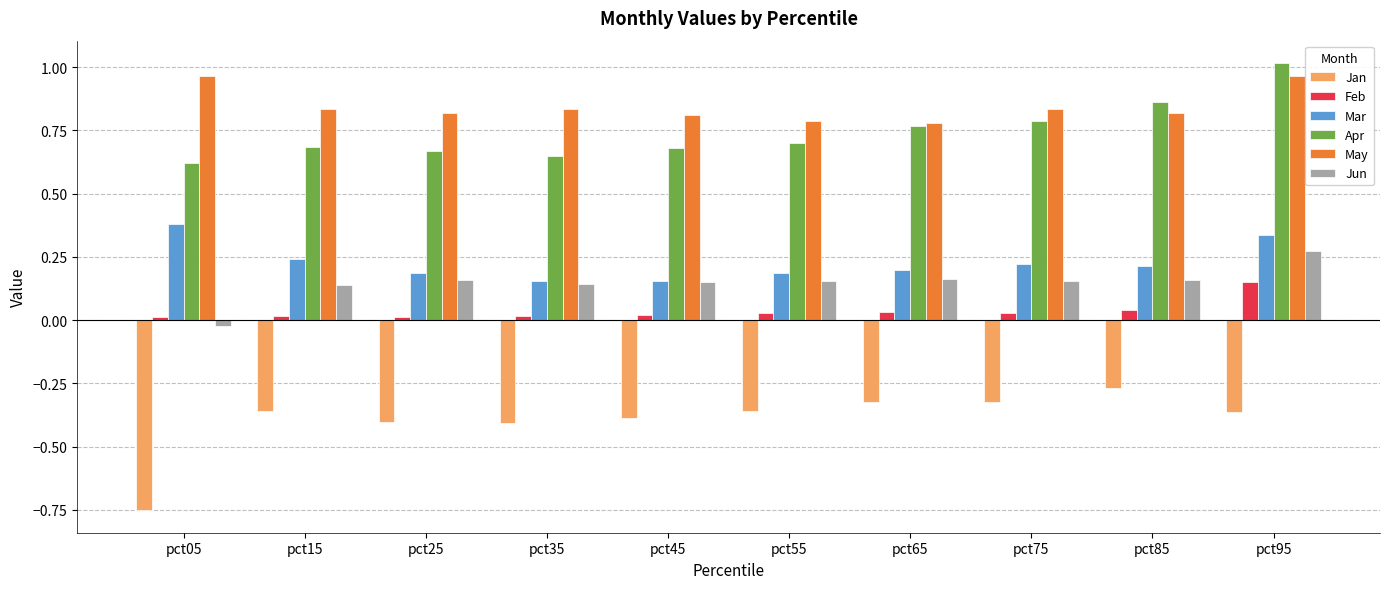

The value of Jan at pct25 is -0.7. True or false?

False